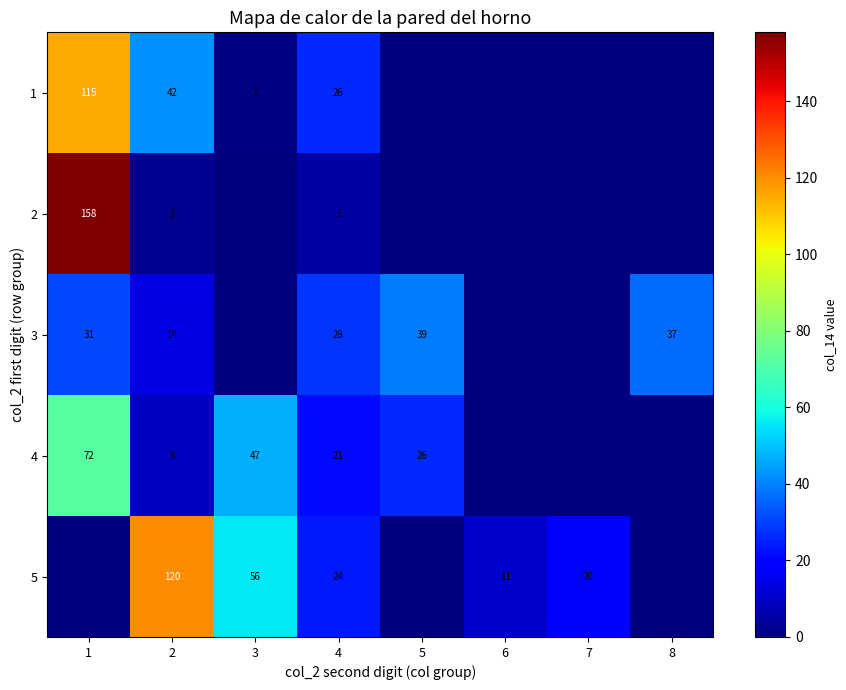

How many values in 3 are above zero?

5